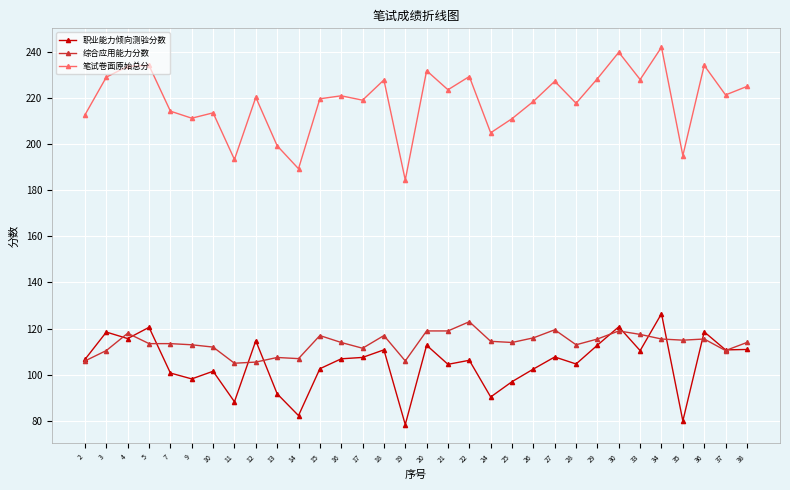

What are all the series names shown in the legend?

职业能力倾向测验分数, 综合应用能力分数, 笔试卷面原始总分